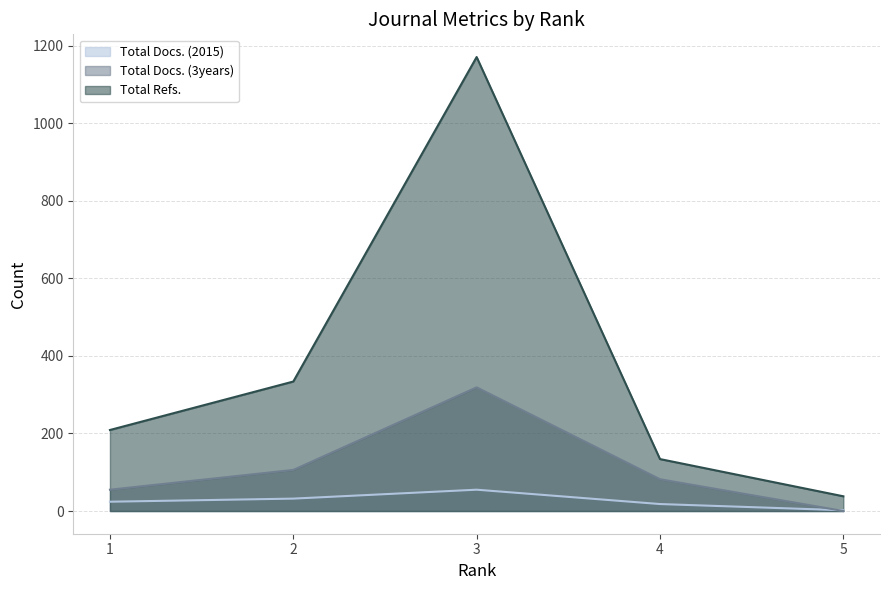

What is the sum of all Total Refs. values?

1886